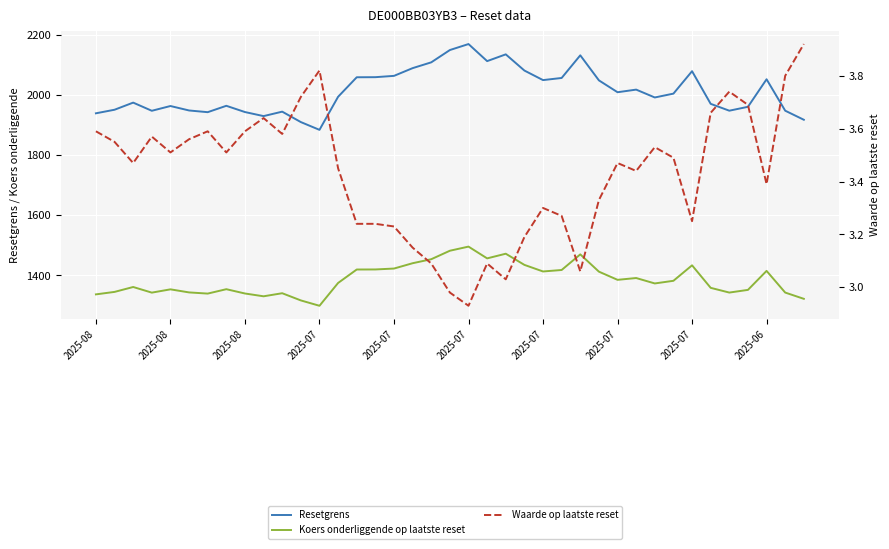

What is the difference between the highest and lowest values at 37?

1943.5